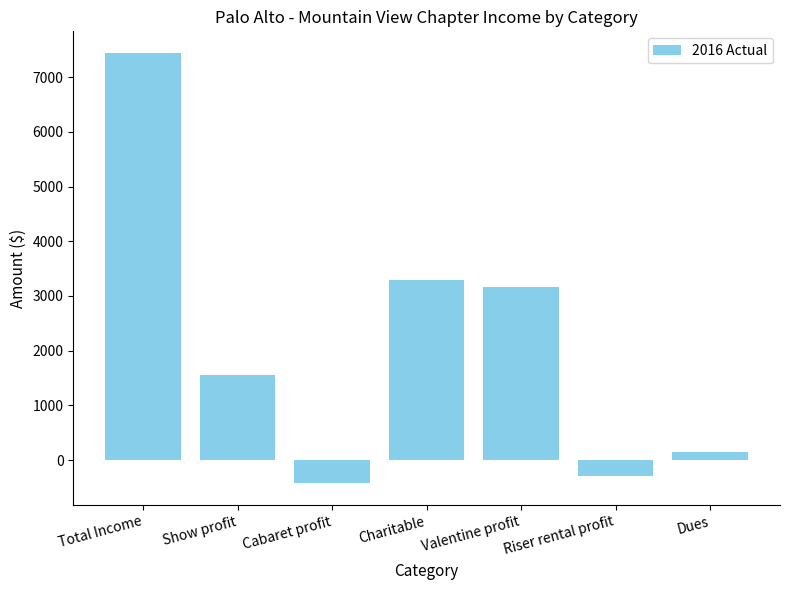

How many negative values are there?

2